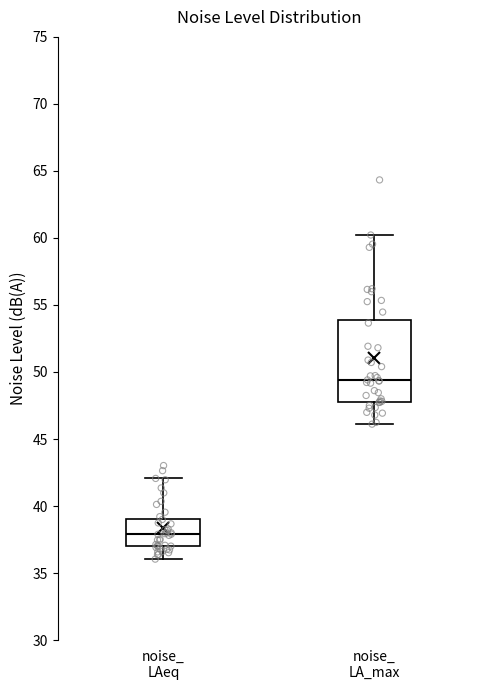

Which box has the highest median line?

noise_ LA_max